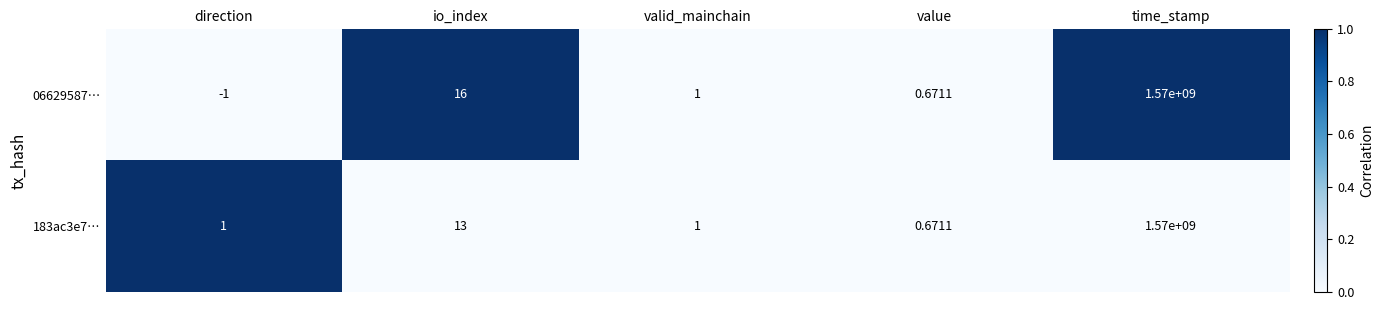

Is the value of 06629587… at time_stamp greater than the value of 183ac3e7… at value?

Yes